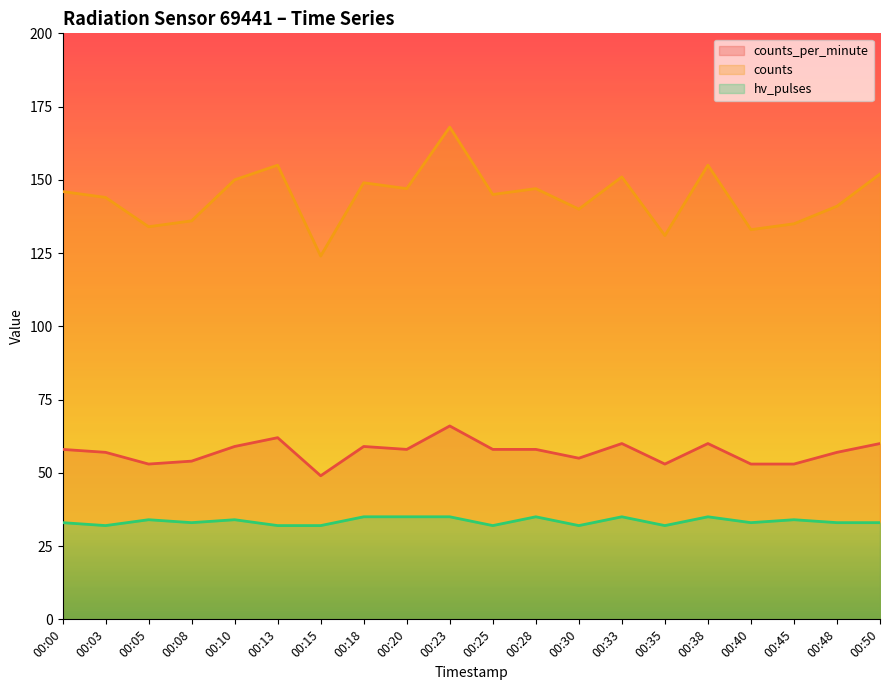

At how many categories does at least one series exceed 46?

20